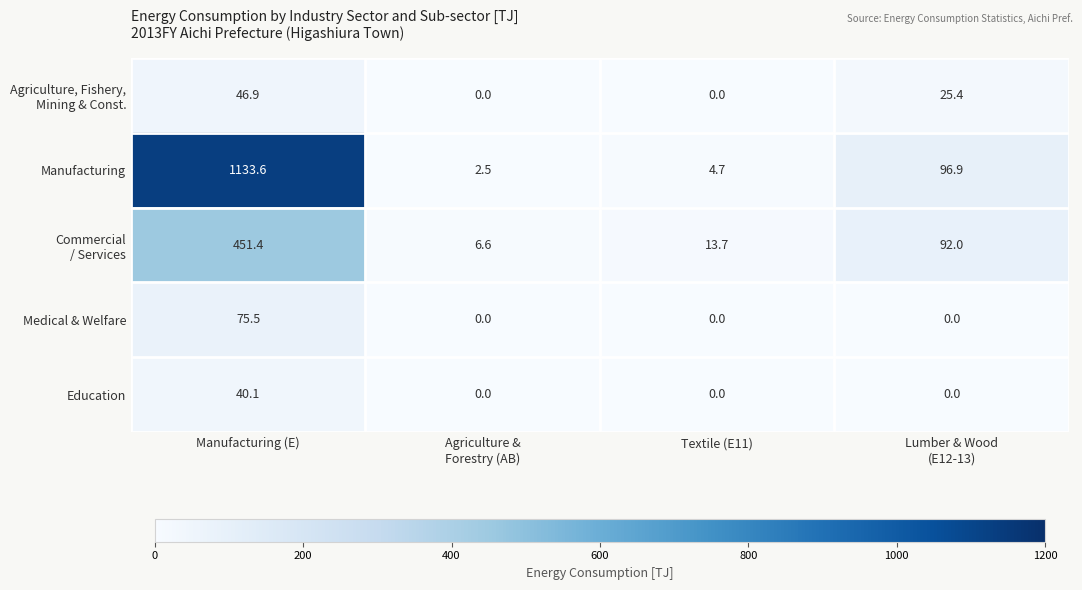

The value of Manufacturing at Manufacturing (E) is 1765.0. True or false?

False